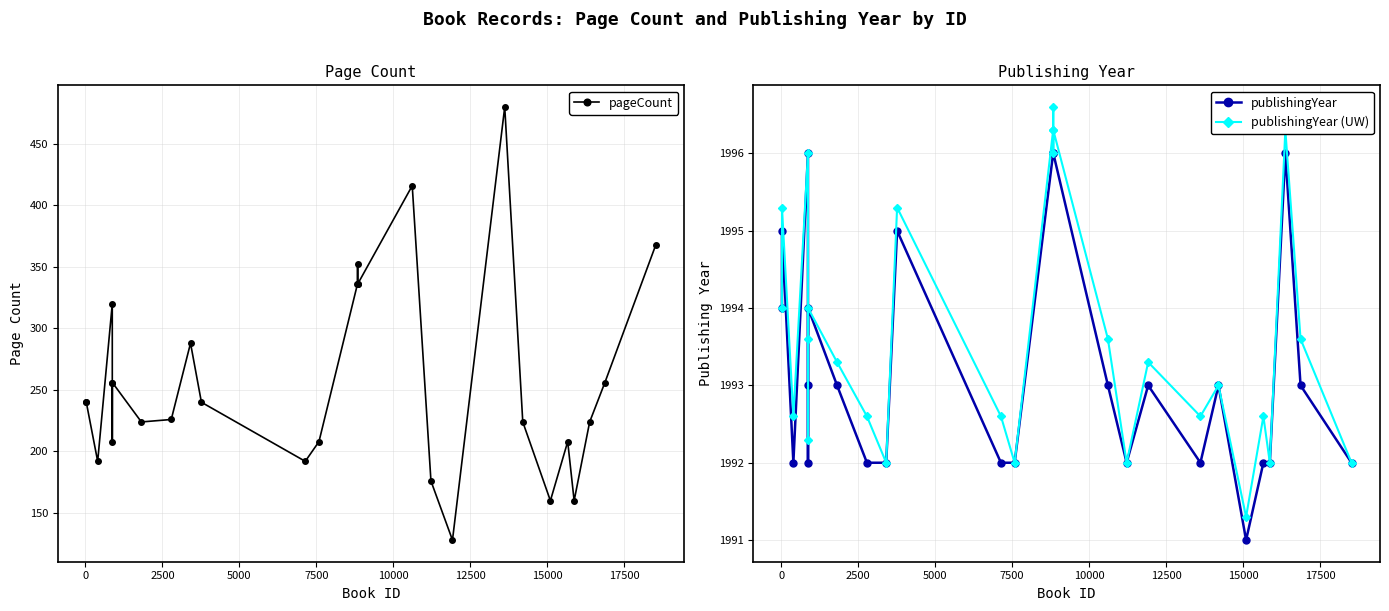

Which series has the largest total across all categories?

publishingYear (UW)